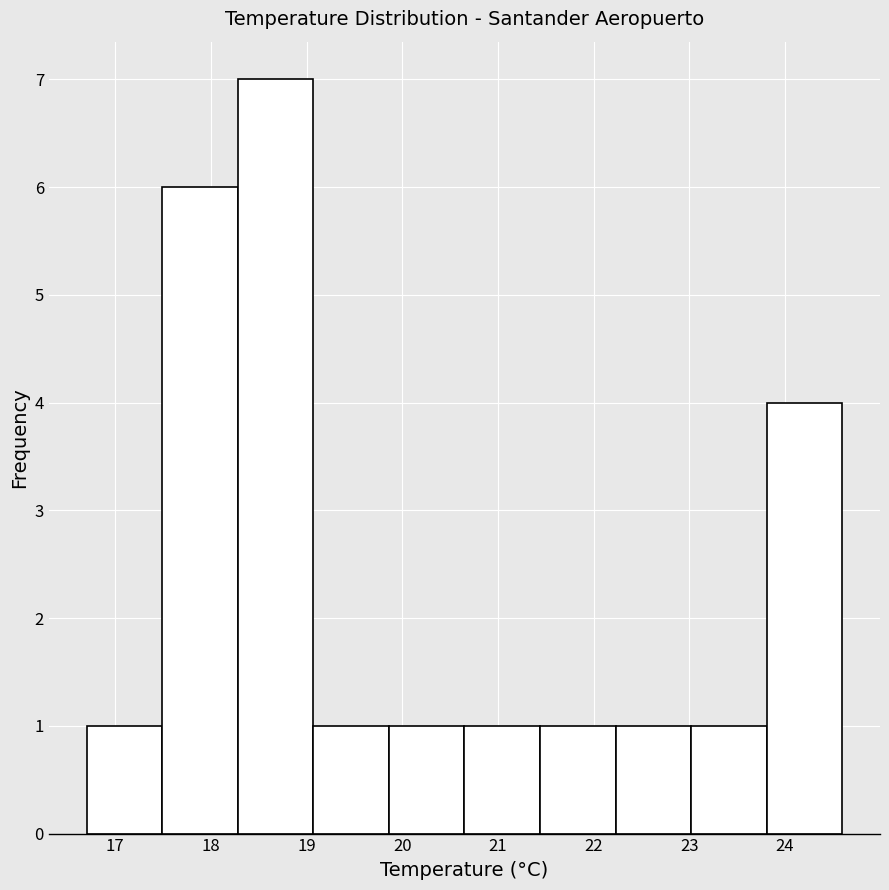

Reading left to right, list every bar in this chart as the range it spans on the x-axis followed by its height. Neither the bar edges nor the heights are printed on the chart, so give them approximately, as read against the axes.

16.70 to 17.49: 1
17.49 to 18.28: 6
18.28 to 19.07: 7
19.07 to 19.86: 1
19.86 to 20.65: 1
20.65 to 21.44: 1
21.44 to 22.23: 1
22.23 to 23.02: 1
23.02 to 23.81: 1
23.81 to 24.60: 4